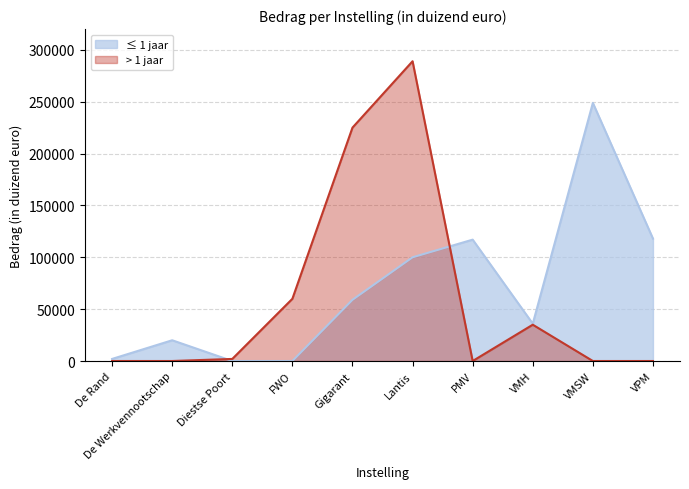

After their last crossing, which series has the higher values: > 1 jaar or ≤ 1 jaar?

≤ 1 jaar